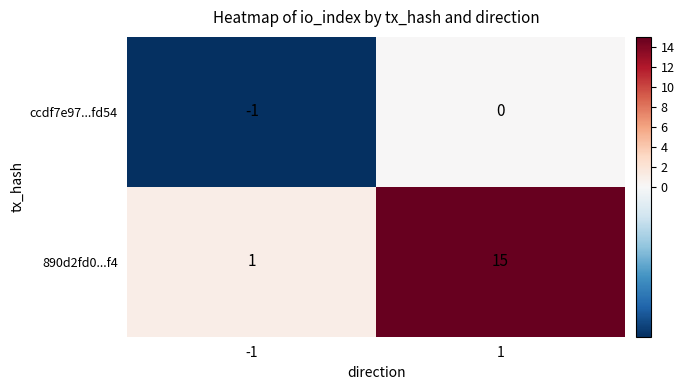

Reading right to left, transcribe all the data shown in this chart.

ccdf7e97...fd54: 0	-1
890d2fd0...f4: 15	1